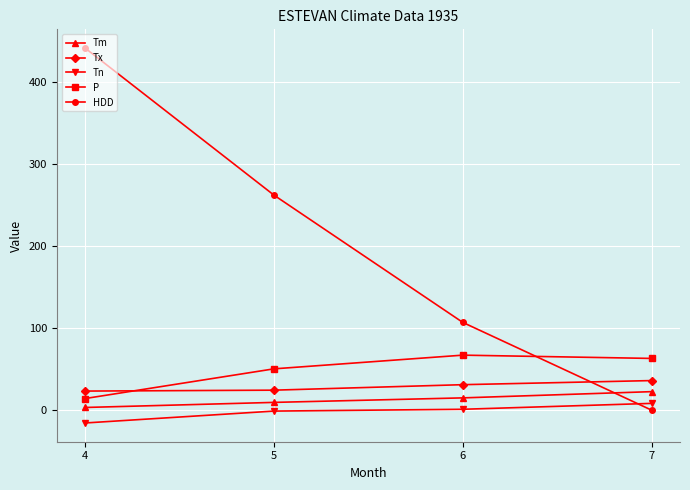

Is this an area chart (filled region under the line)?

No